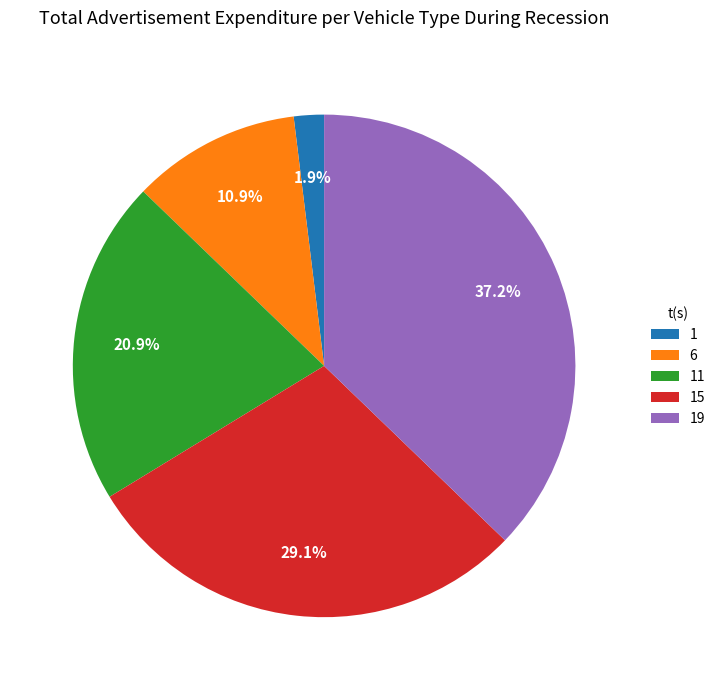

To the nearest percent, what is the average slice percentage?

20%